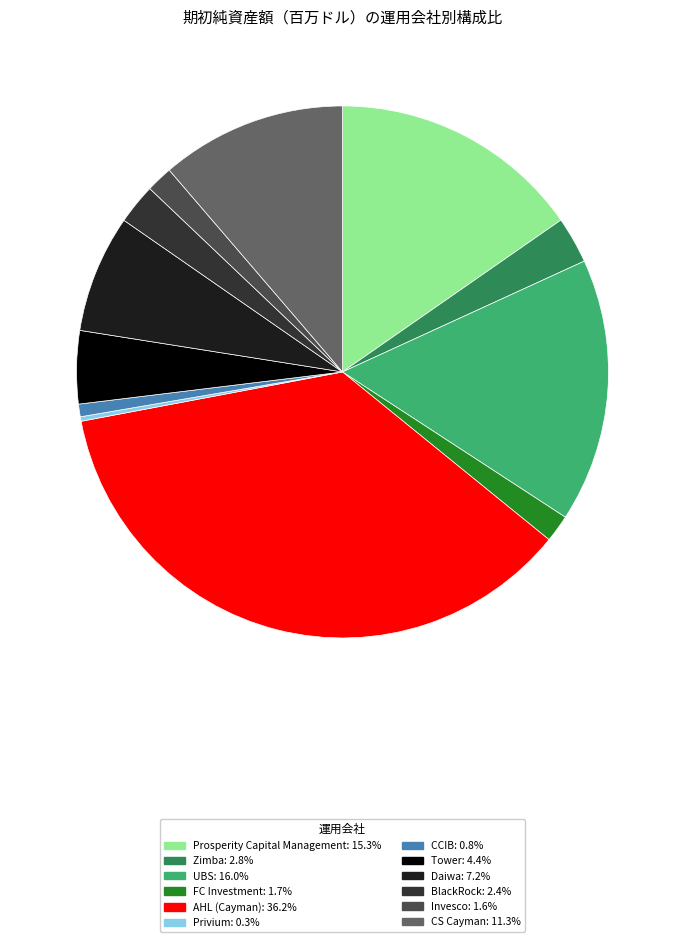

Count the number of slices in the pie.

12